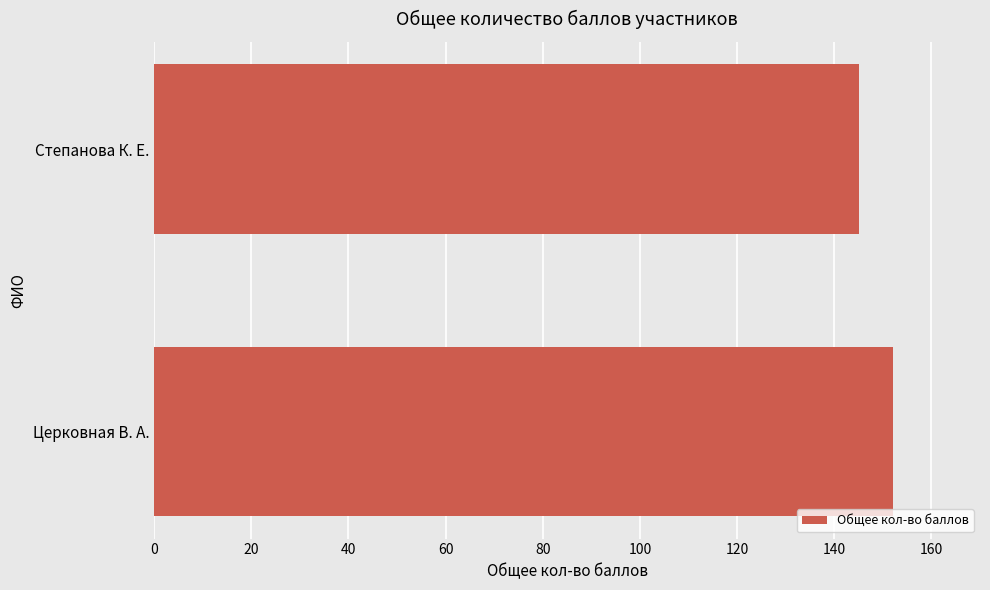

True or false: the data shows 42 at Церковная В. А..

False